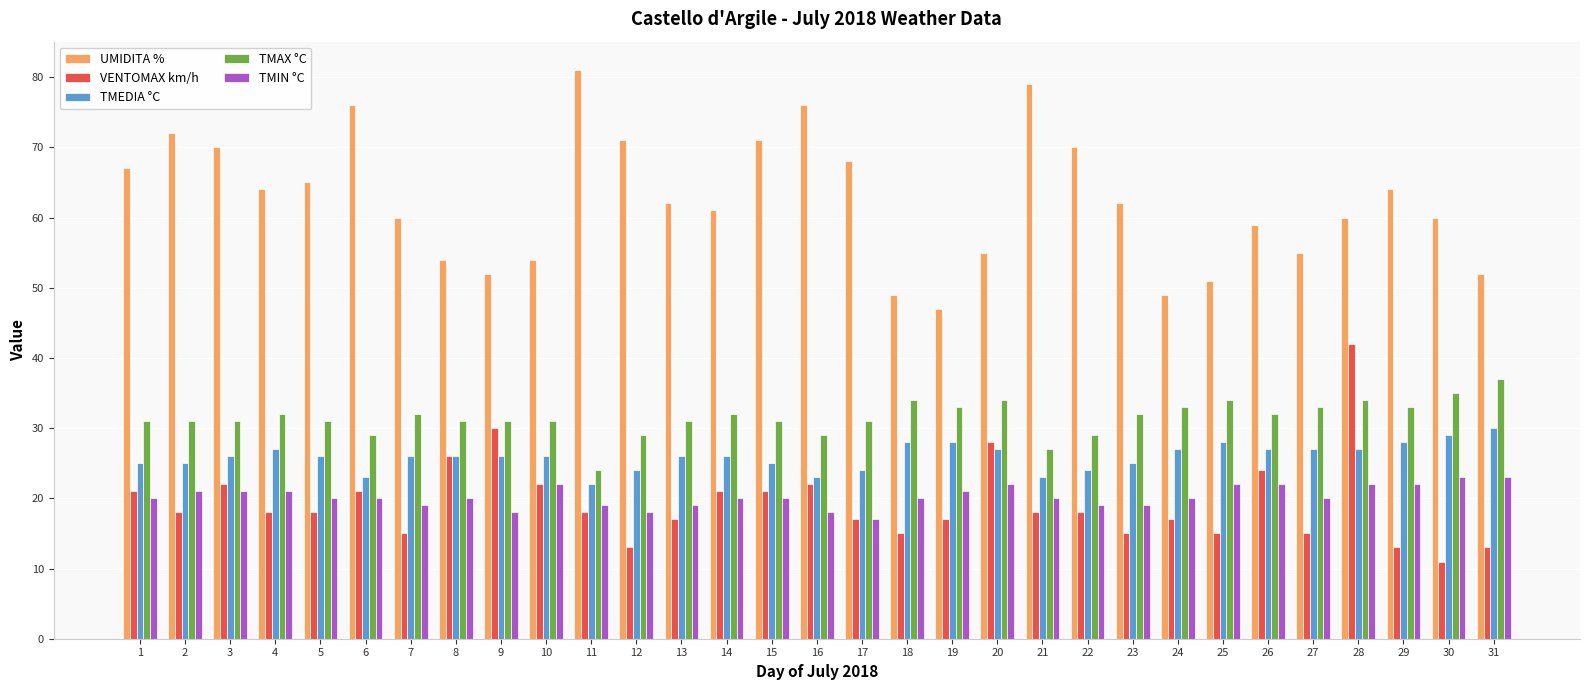

What is the difference between the highest and lowest values at 3?

49